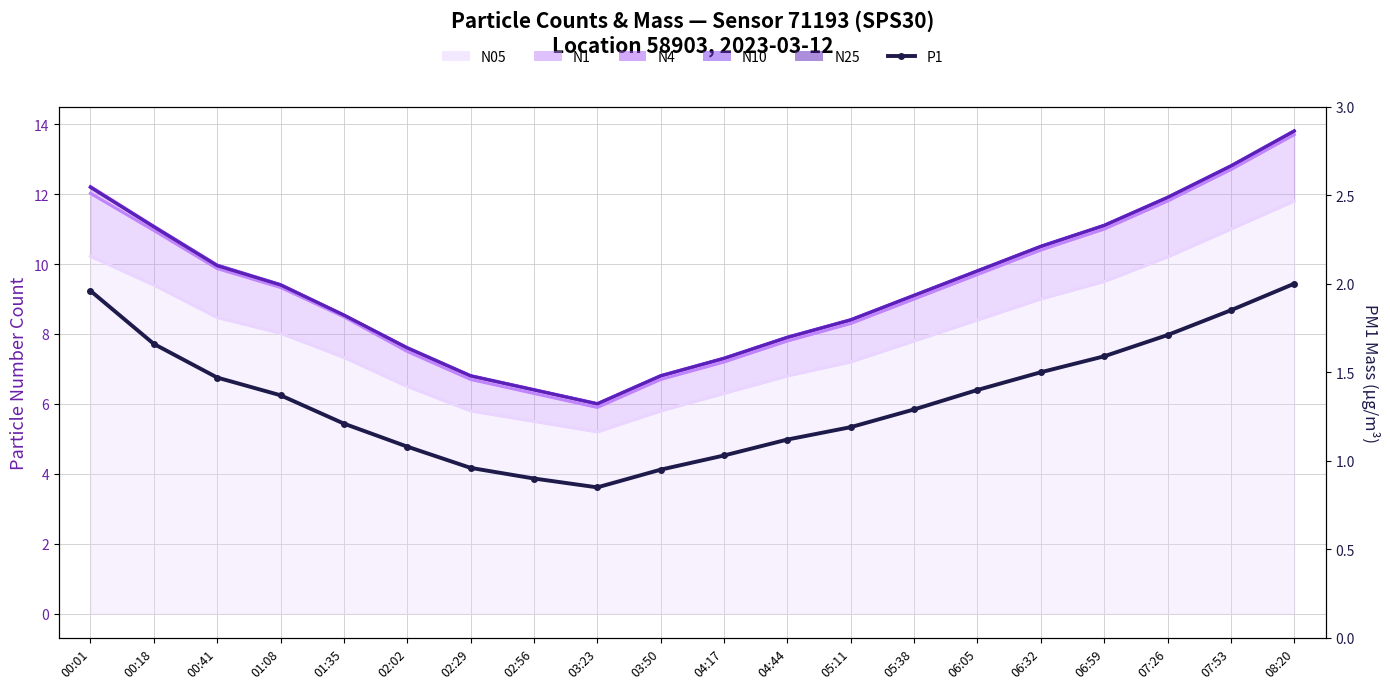

True or false: N1 line and N05 line cross at least once.

False